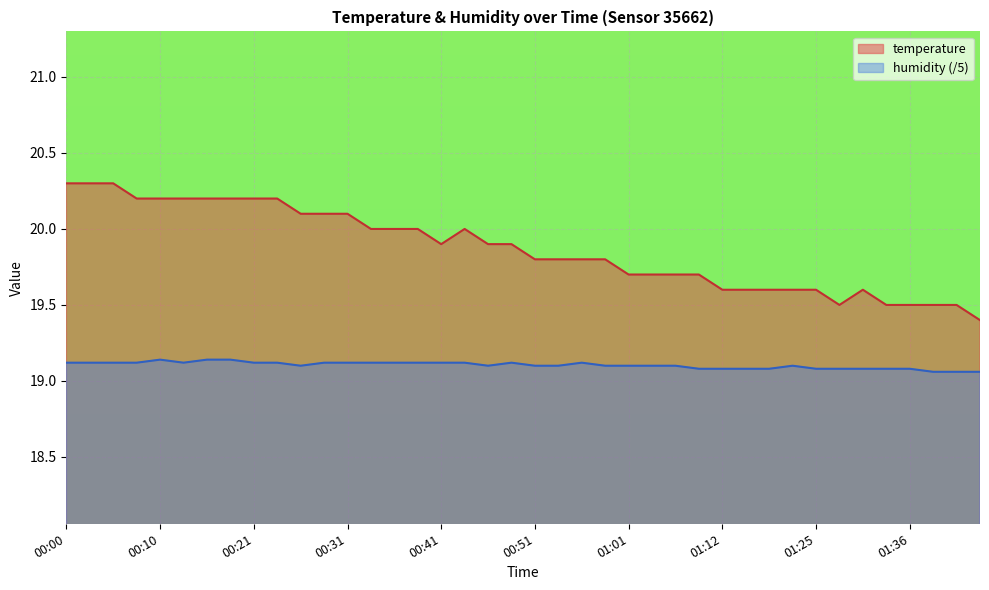

Rank the series by their maximum value, from highest to lowest.

temperature, humidity (/5)